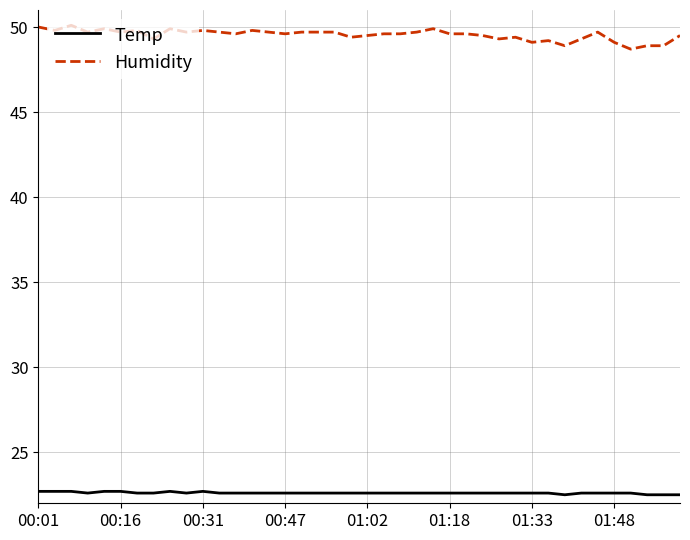

Which series has the widest spread of values?

Humidity